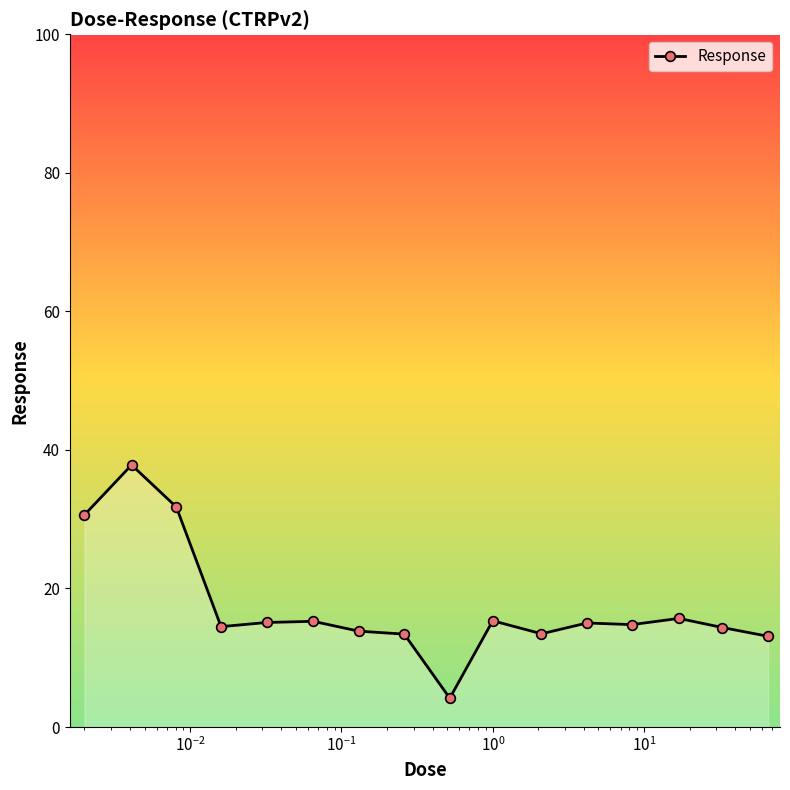

What is the difference between the maximum and minimum values?

33.7